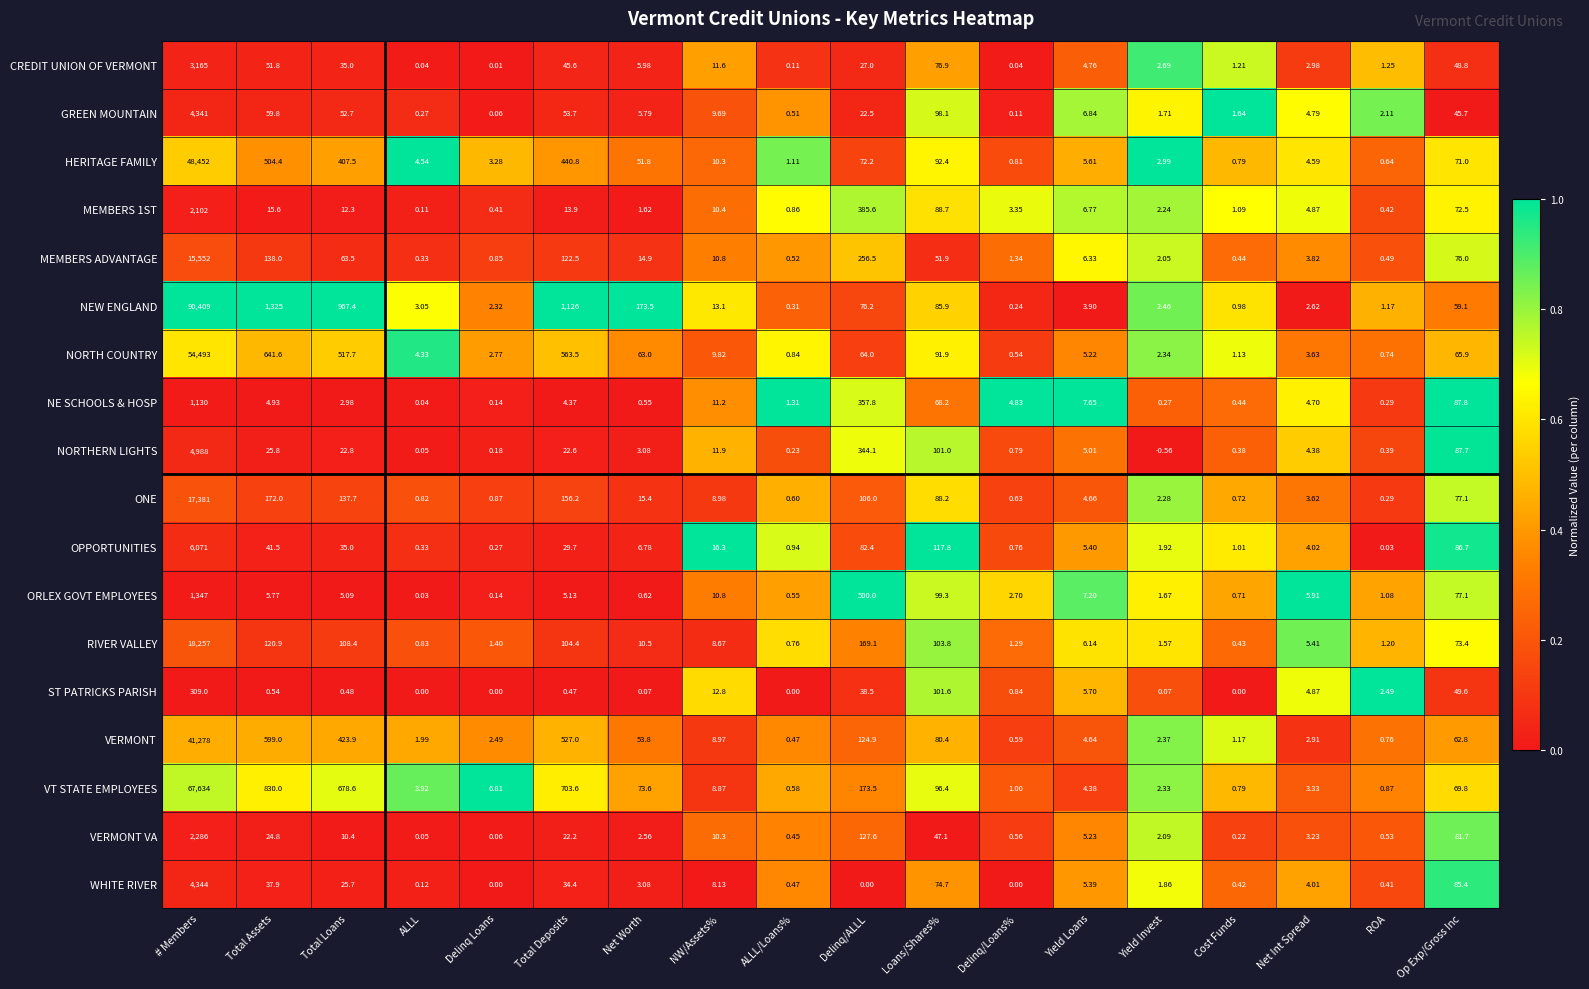

Rank the categories by VT STATE EMPLOYEES value from lowest to highest.

ALLL/Loans%, Cost Funds, ROA, Delinq/Loans%, Yield Invest, Net Int Spread, ALLL, Yield Loans, Delinq Loans, NW/Assets%, Op Exp/Gross Inc, Net Worth, Loans/Shares%, Delinq/ALLL, Total Loans, Total Deposits, Total Assets, # Members